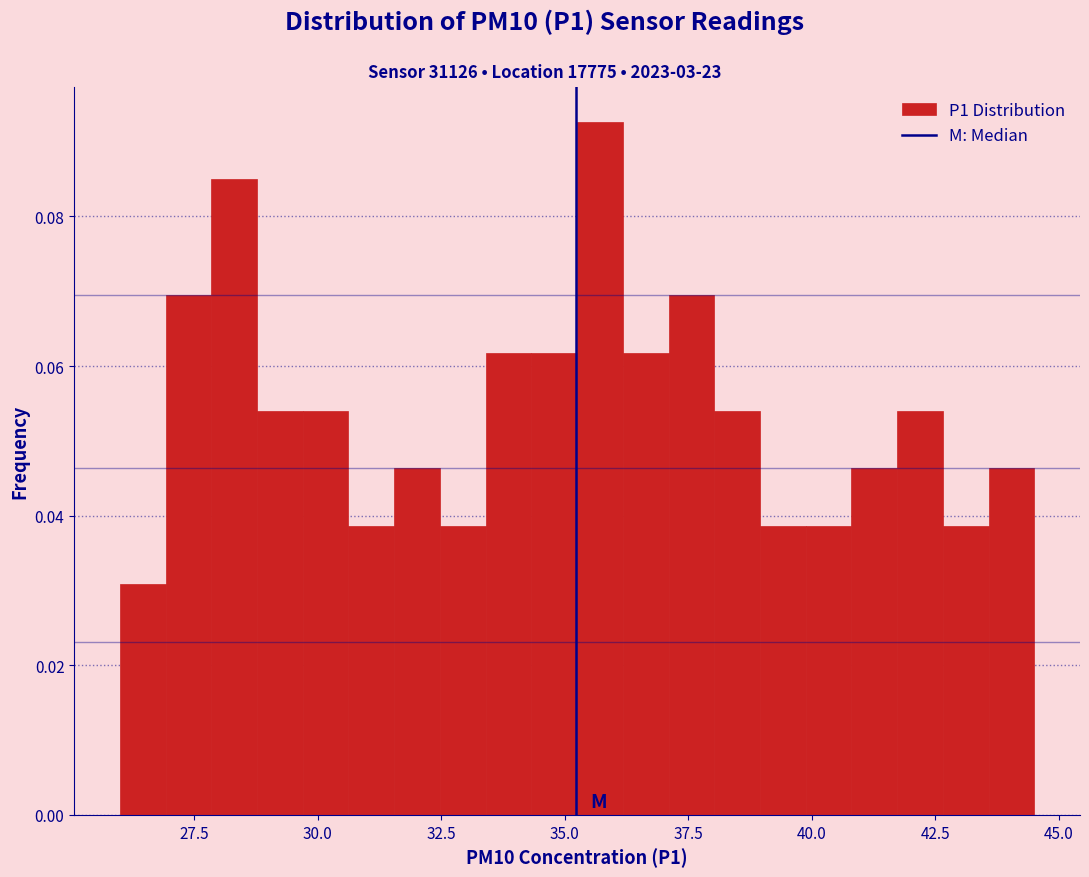

Around what value on the x-axis is the tallest bar? Give the approximate position of its centre, as read against the axis.

35.5